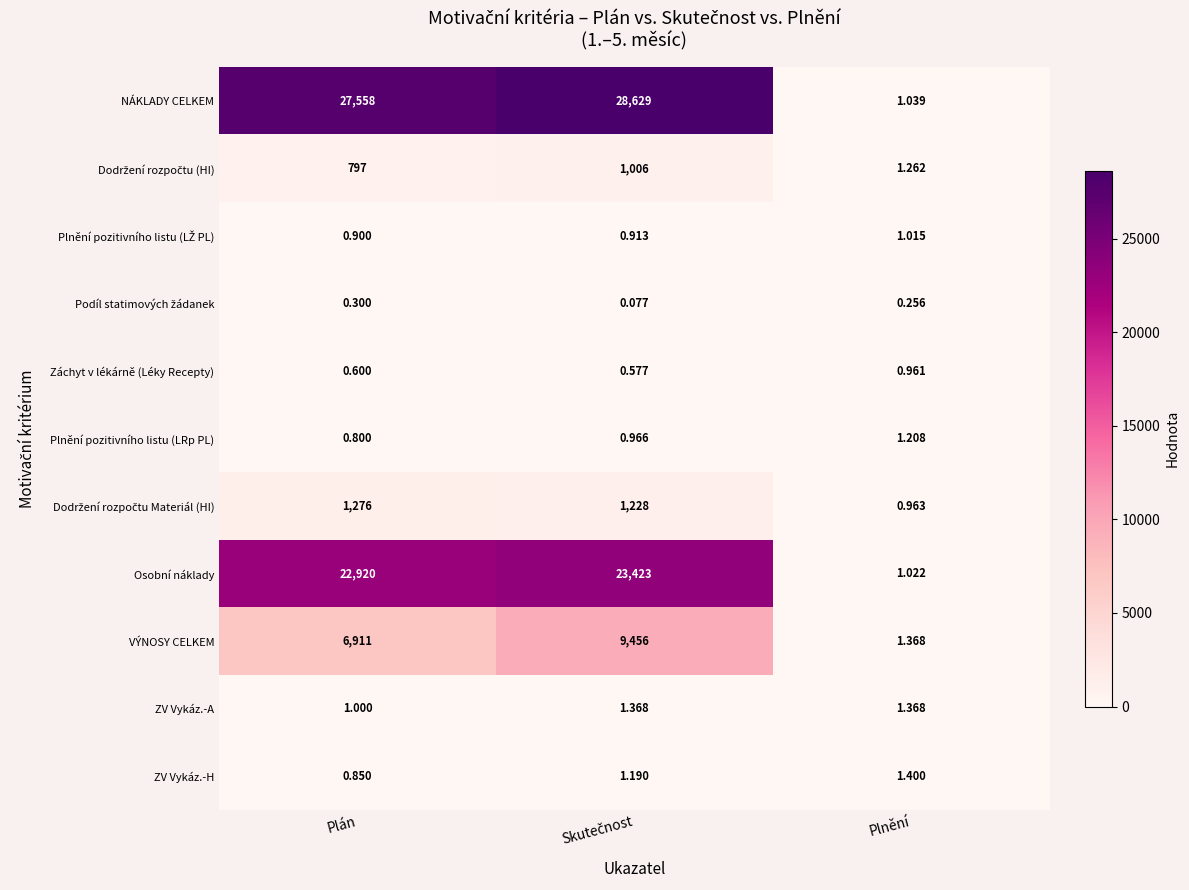

At which label does Osobní náklady reach its minimum?

Plnění